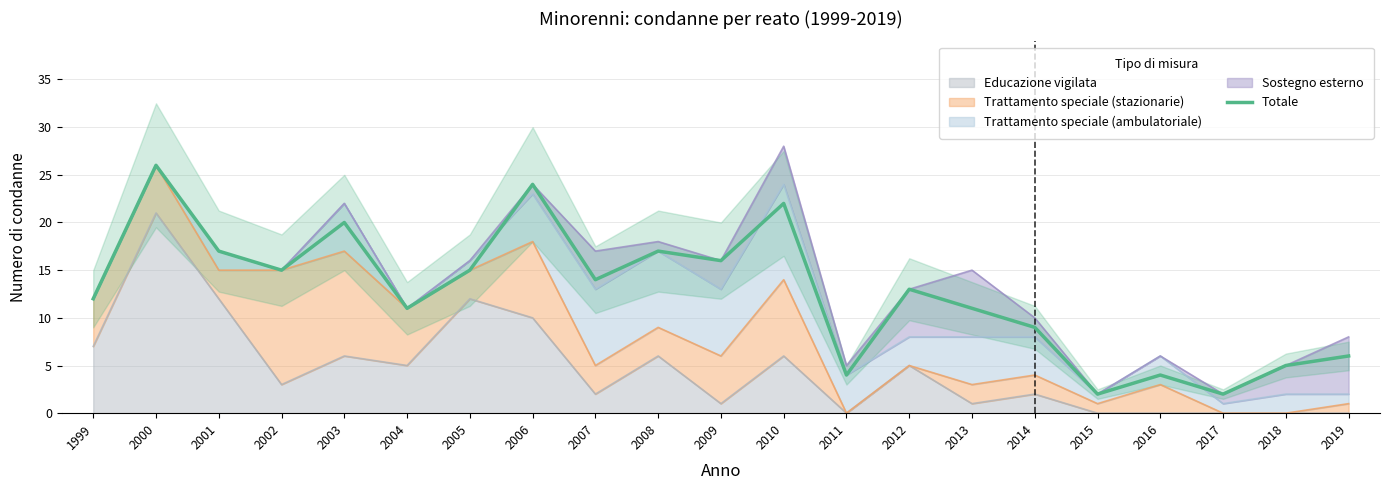

The chart shows a value of 5 at 2018. True or false?

True